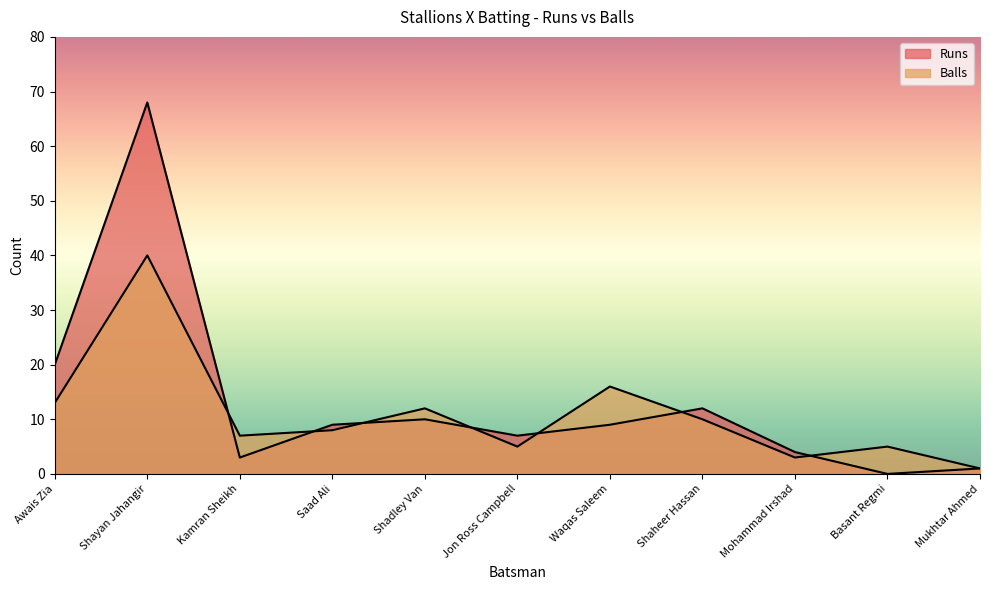

True or false: Runs has a value of 7 at Jon Ross Campbell.

True